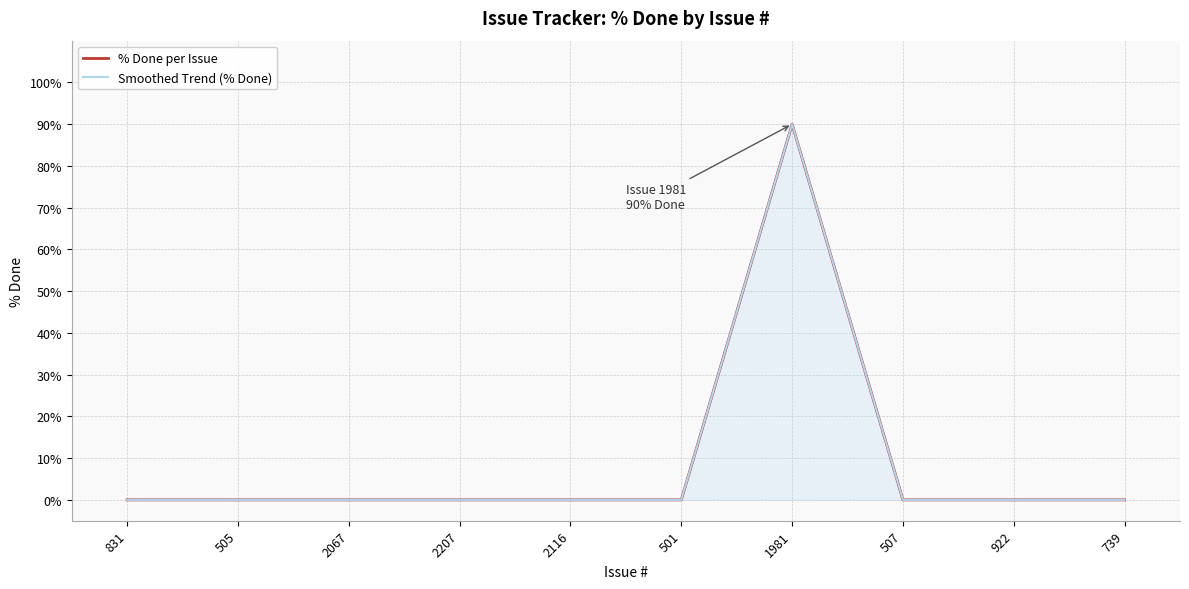

True or false: % Done per Issue and Smoothed Trend (% Done) cross at least once.

False